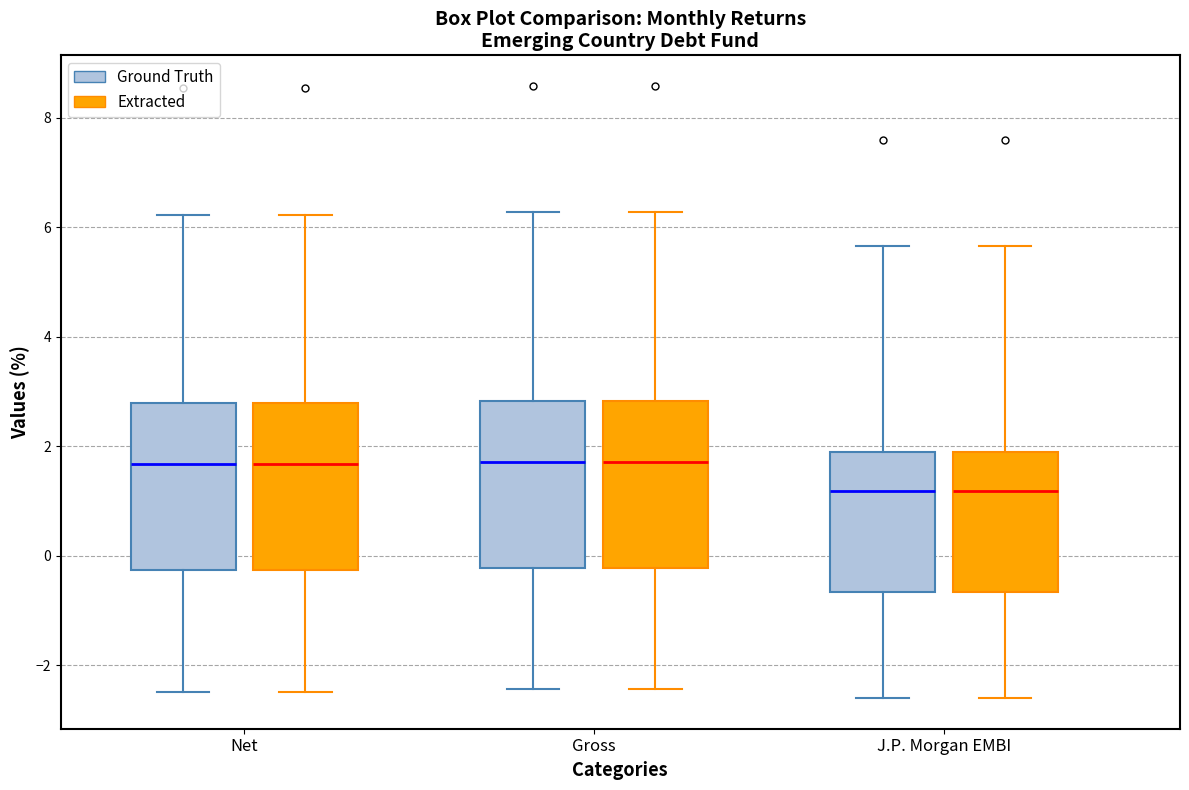

Reading left to right, transcribe this box plot: for each box, give where its median line is, the range the box spans, and where its two whiskers end, as read against the y-axis. The values are not printed on the chart, so give them approximately, as read against the axis.

Net (Ground Truth): median 1.6, box -0.2 to 2.8, whiskers -2.4 to 6.2
Net (Extracted): median 1.6, box -0.2 to 2.8, whiskers -2.4 to 6.2
Gross (Ground Truth): median 1.8, box -0.2 to 2.8, whiskers -2.4 to 6.2
Gross (Extracted): median 1.8, box -0.2 to 2.8, whiskers -2.4 to 6.2
J.P. Morgan EMBI (Ground Truth): median 1.2, box -0.6 to 1.8, whiskers -2.6 to 5.6
J.P. Morgan EMBI (Extracted): median 1.2, box -0.6 to 1.8, whiskers -2.6 to 5.6